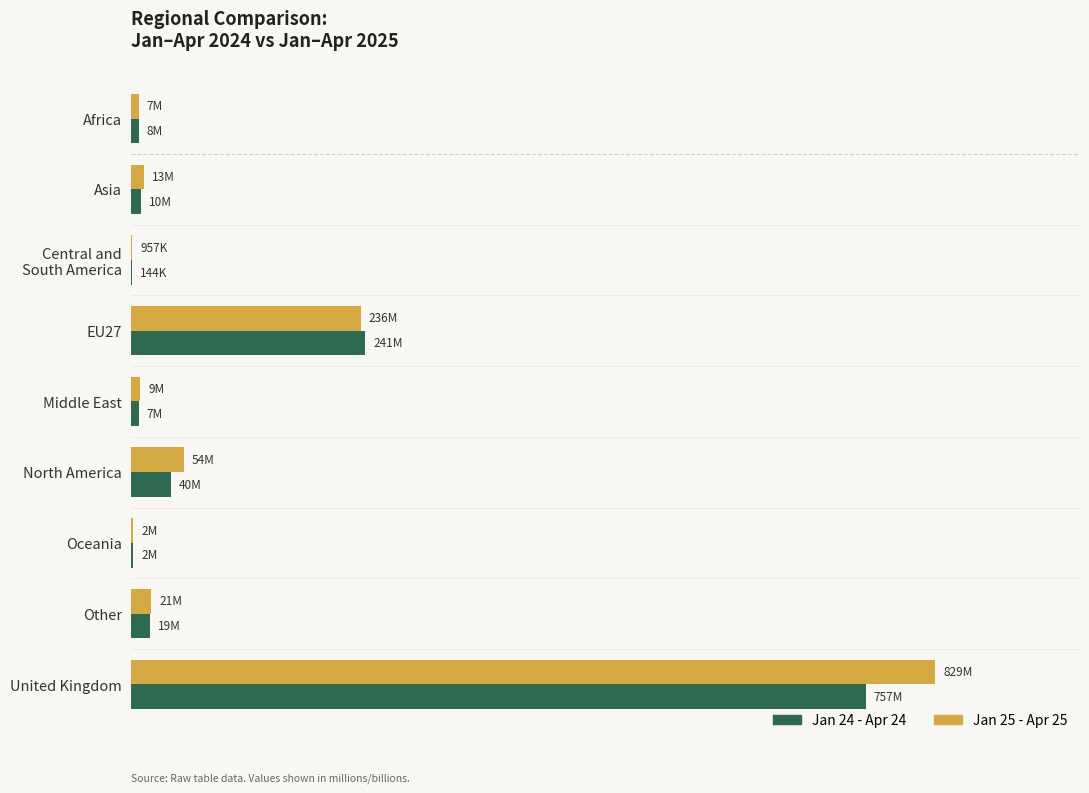

What are all the series names shown in the legend?

Jan 24 - Apr 24, Jan 25 - Apr 25